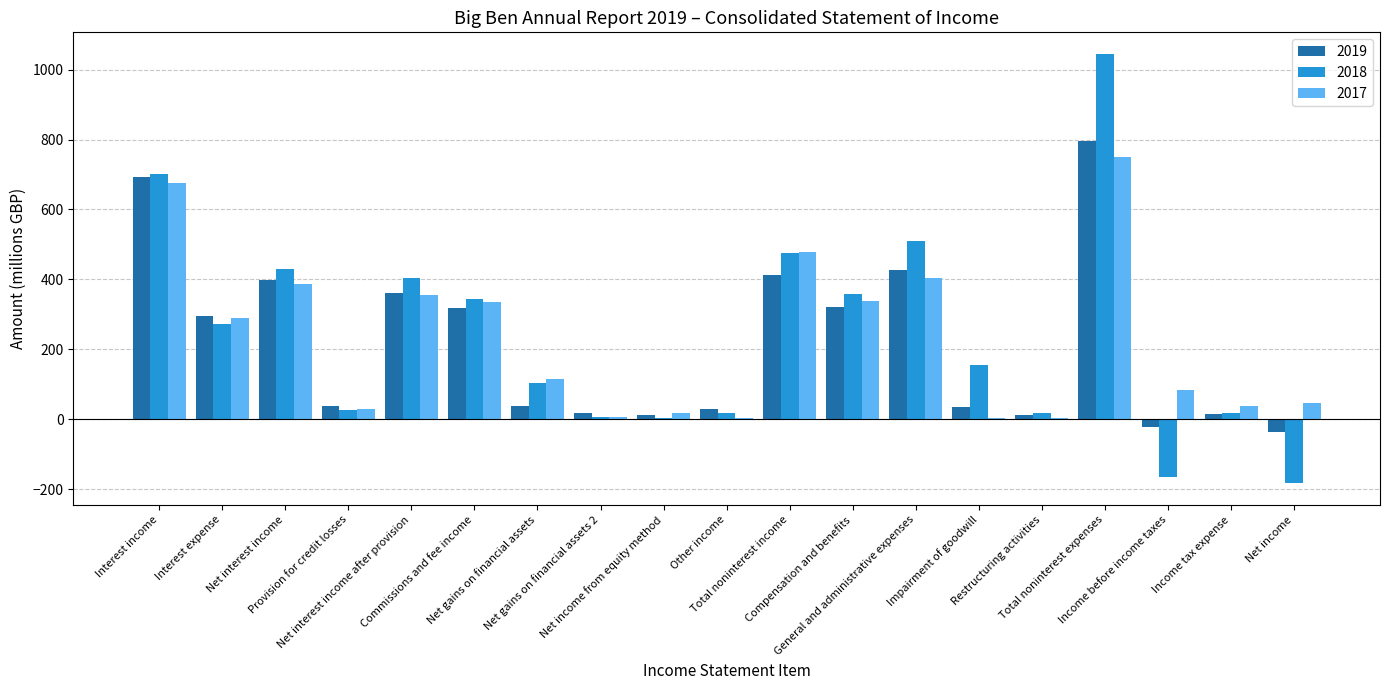

At which label does 2017 first exceed 116?

Interest income